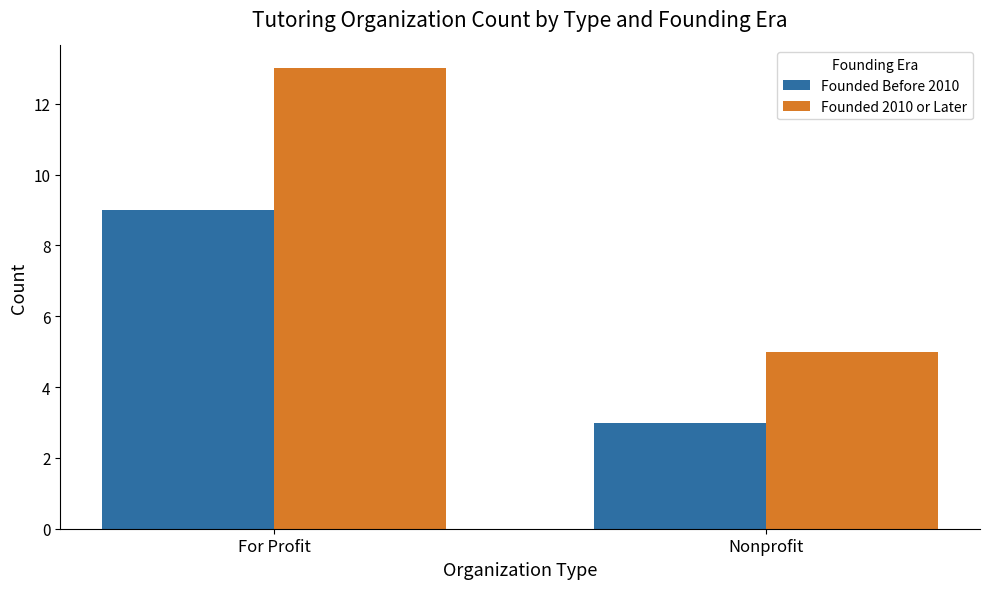

Is it true that Founded 2010 or Later equals 1 at Nonprofit?

False